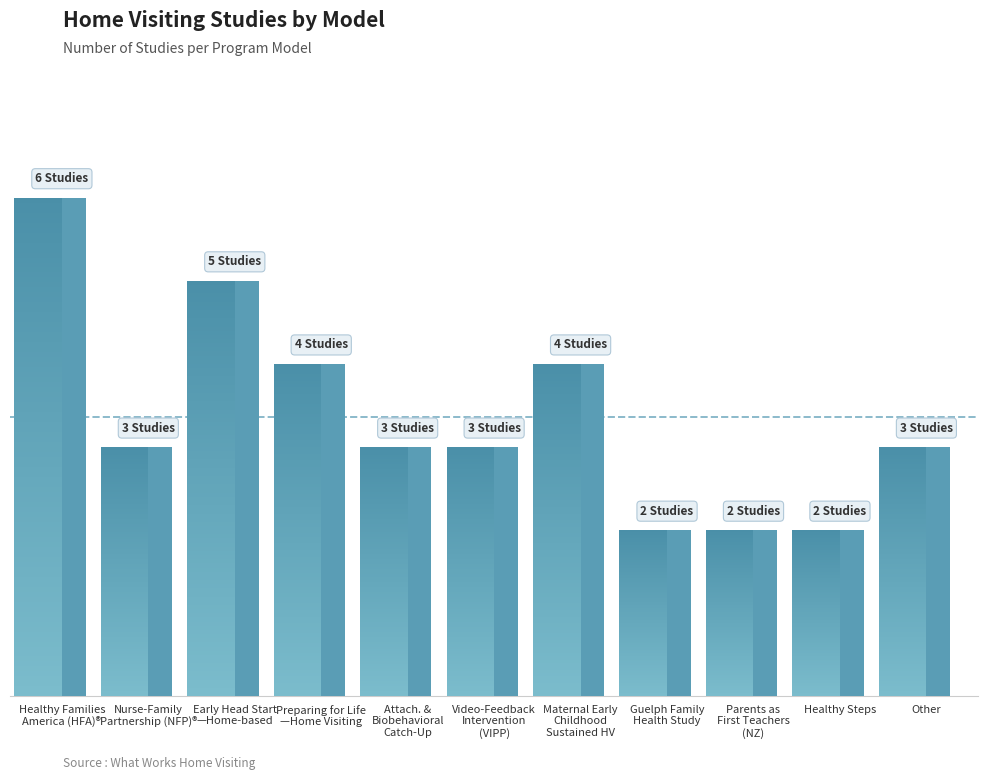

How many values are below 3?

3